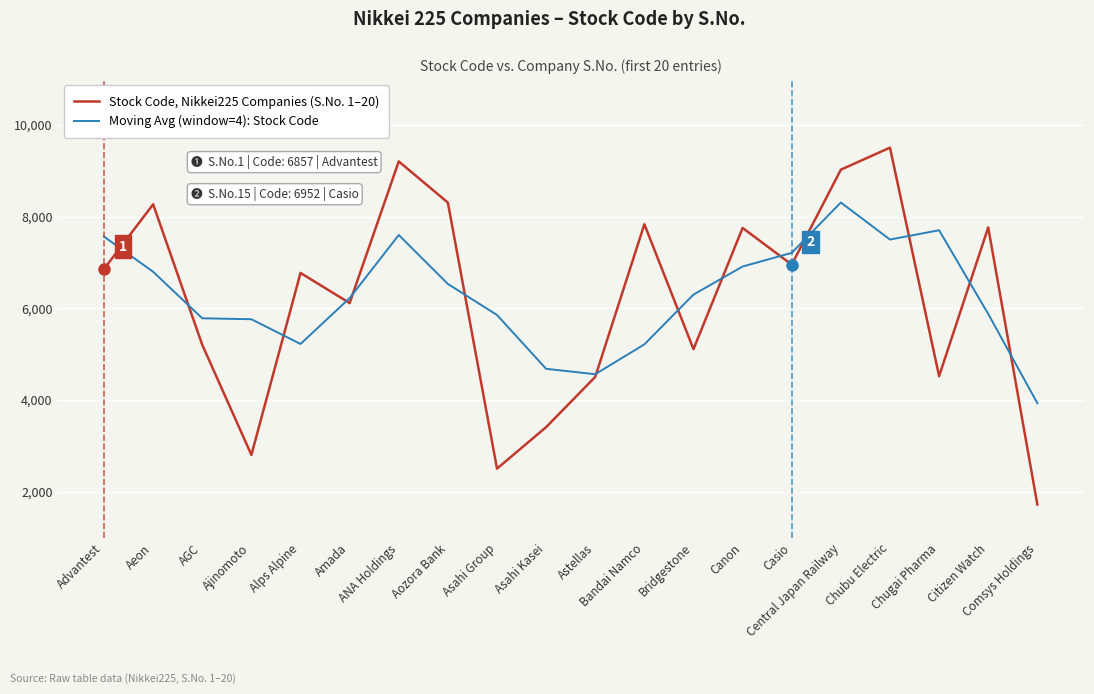

Does the chart have visible grid lines?

Yes